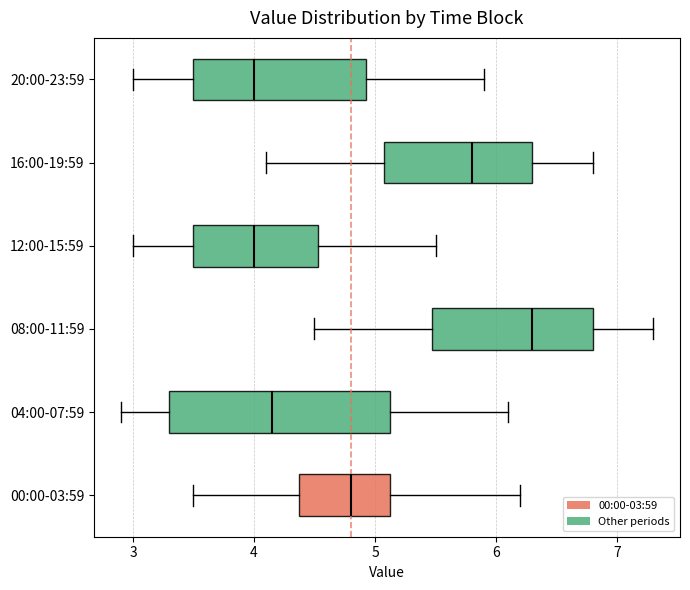

Comparing the boxes themselves (not the whiskers), which one is the widest?

04:00-07:59